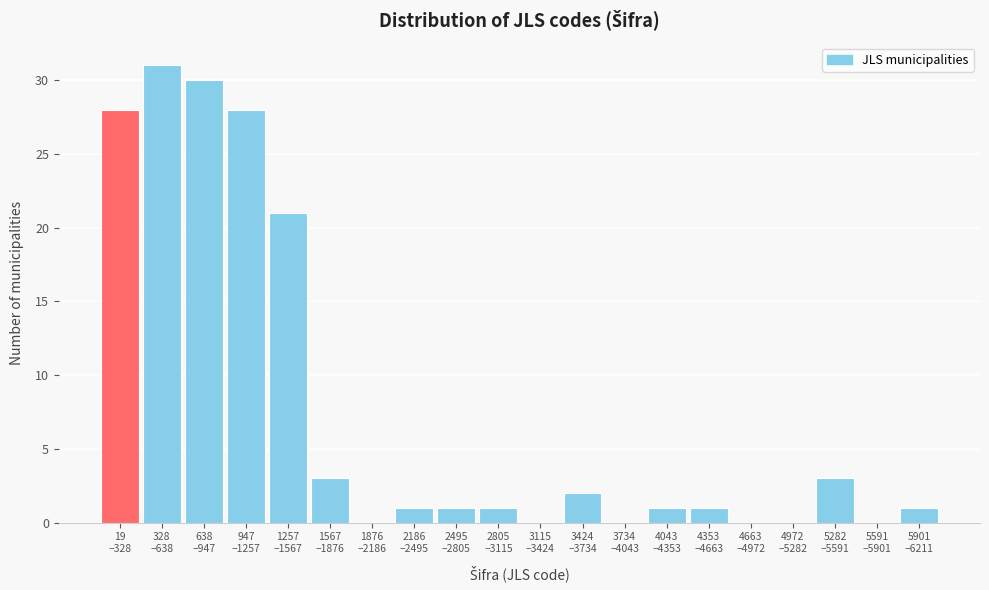

What is the sum of all values?

152